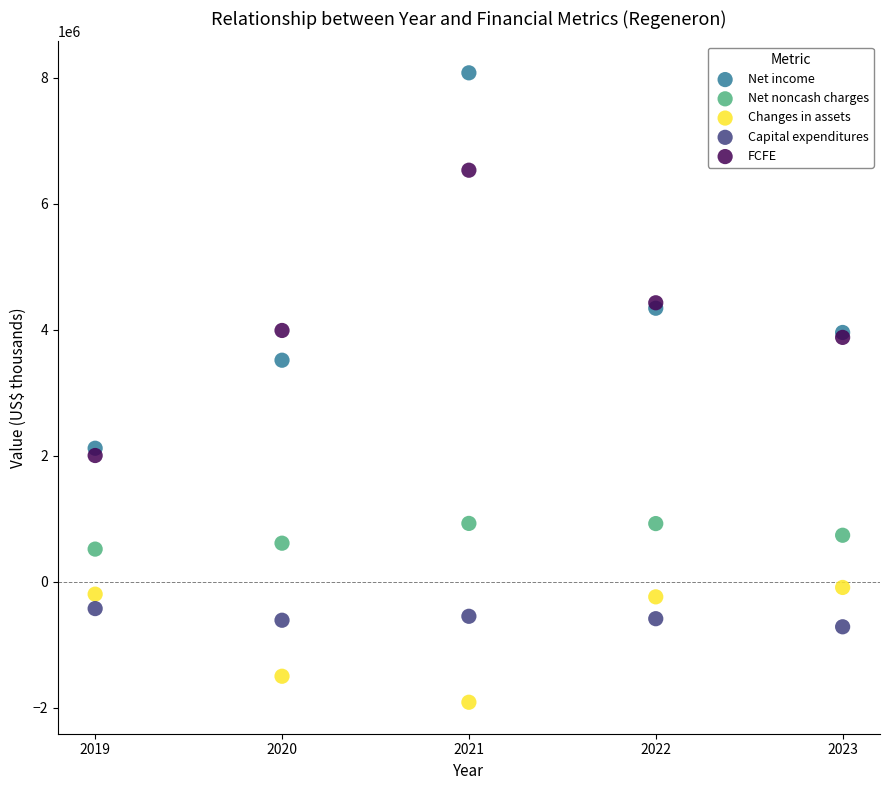

Which series reaches the minimum Y coordinate?

Changes in assets